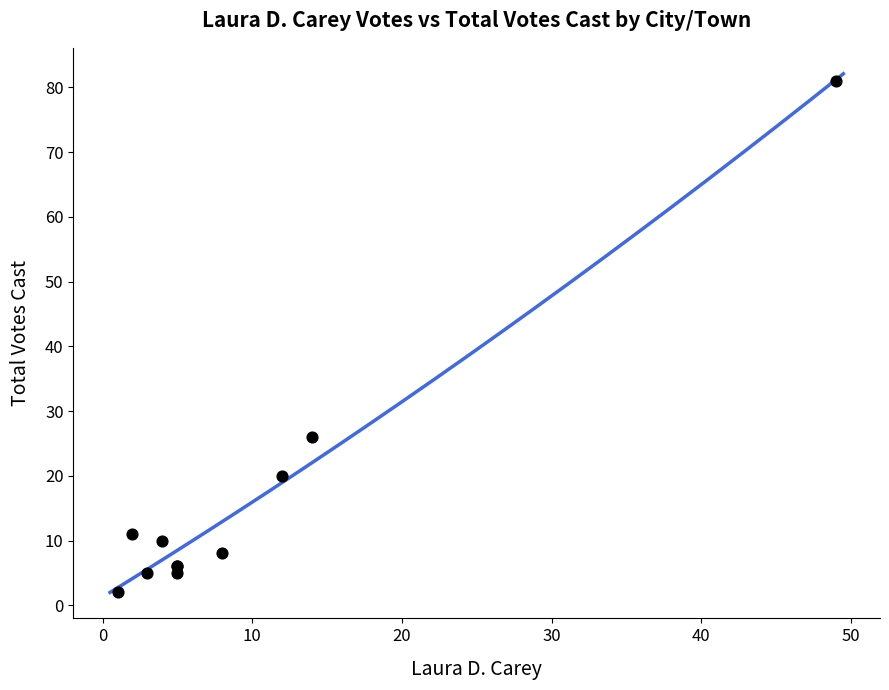

What Y value in the scatter plot is closest to 41?

26